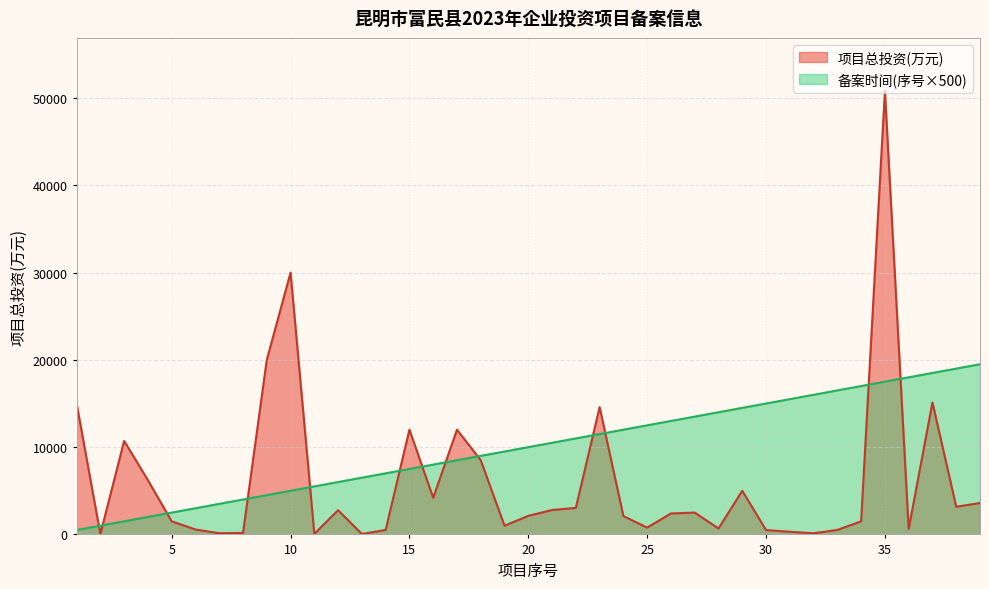

List the series in order of their overall mean, highest first.

备案时间(序号×500), 项目总投资(万元)